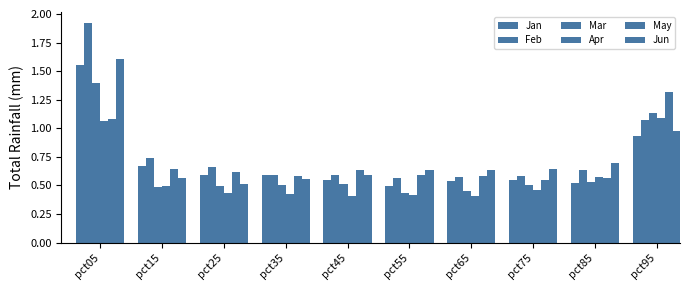

What is the approximate value of Apr at pct05?

1.1